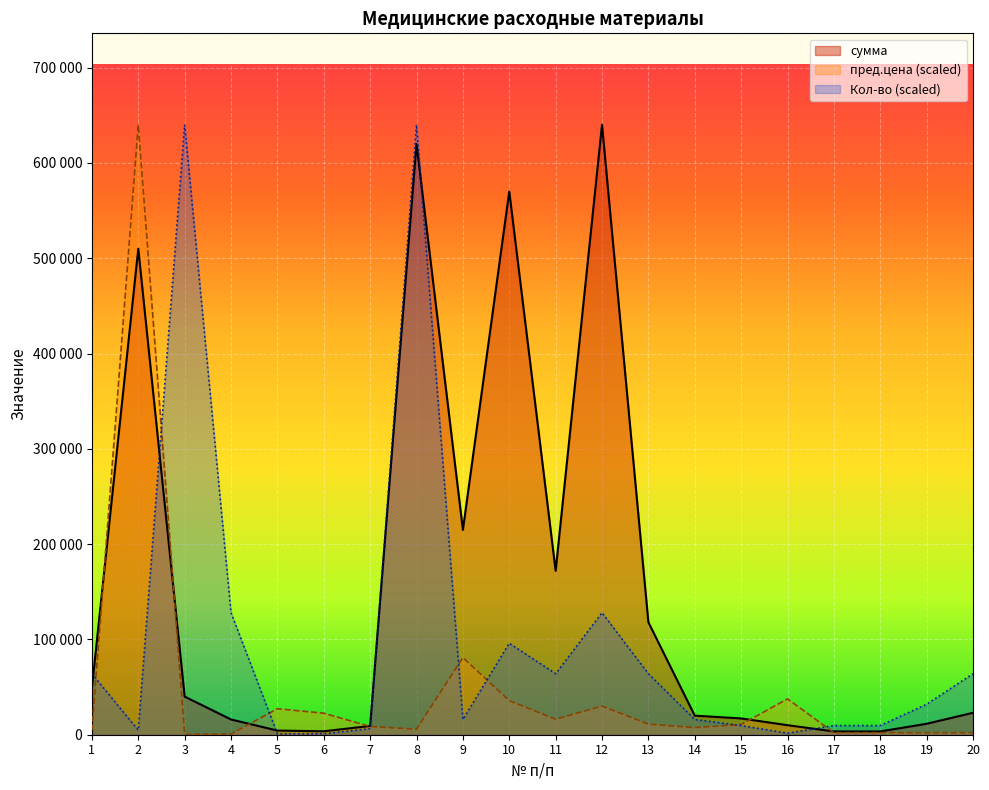

What is the greatest value displayed?

640000.0